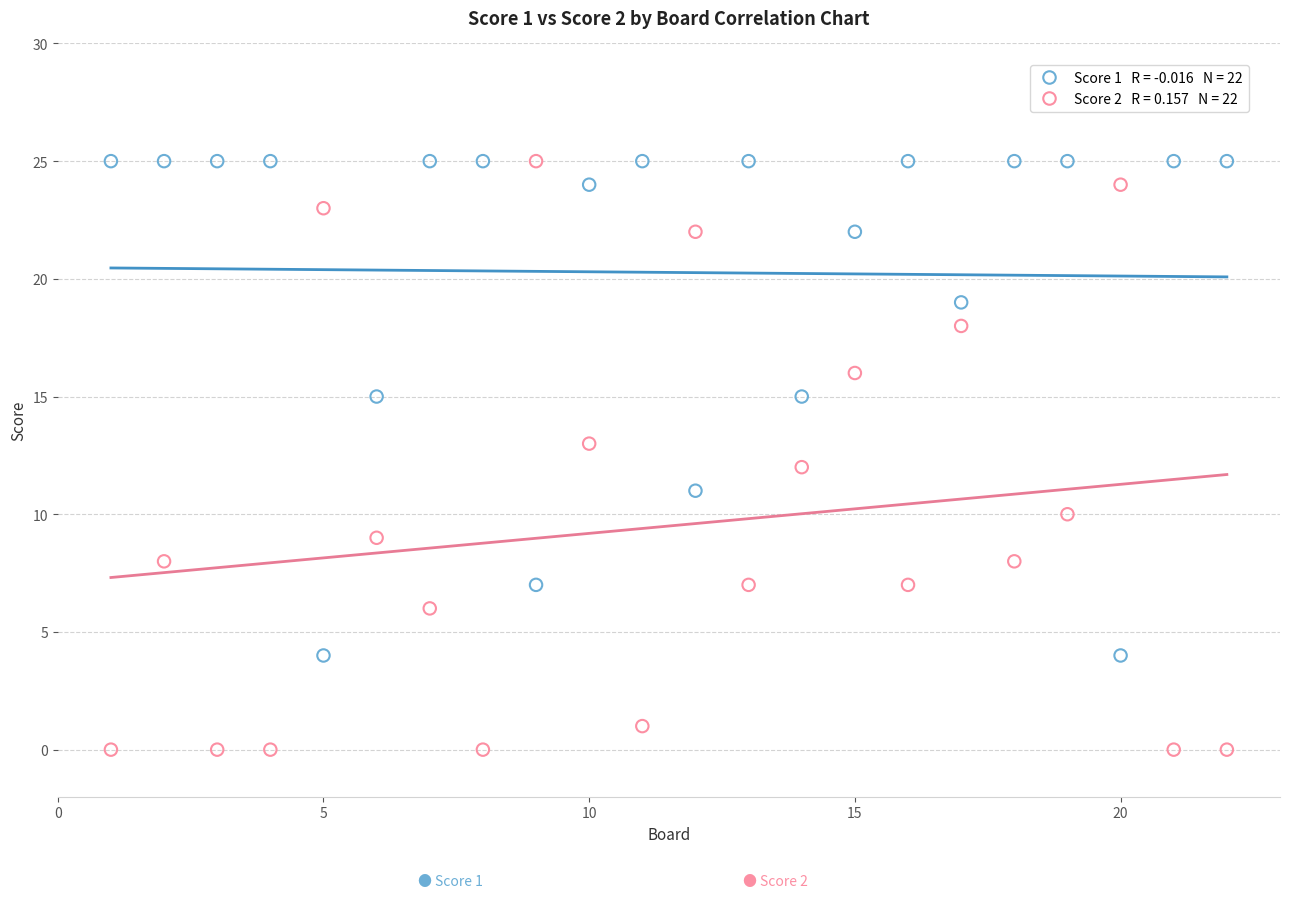

Count the number of points in this scatter plot.

44